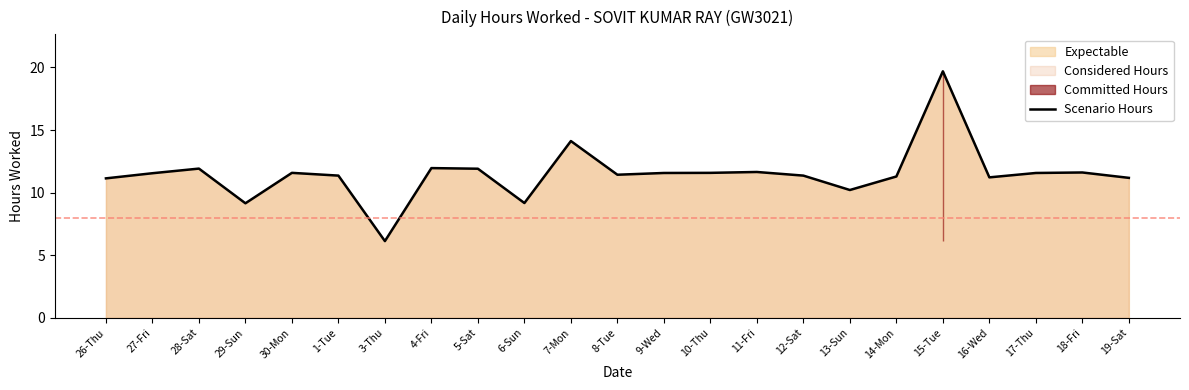

Rank the categories by value from highest to lowest.

15-Tue, 7-Mon, 4-Fri, 28-Sat, 5-Sat, 11-Fri, 18-Fri, 30-Mon, 10-Thu, 9-Wed, 17-Thu, 27-Fri, 8-Tue, 1-Tue, 12-Sat, 14-Mon, 16-Wed, 19-Sat, 26-Thu, 13-Sun, 6-Sun, 29-Sun, 3-Thu